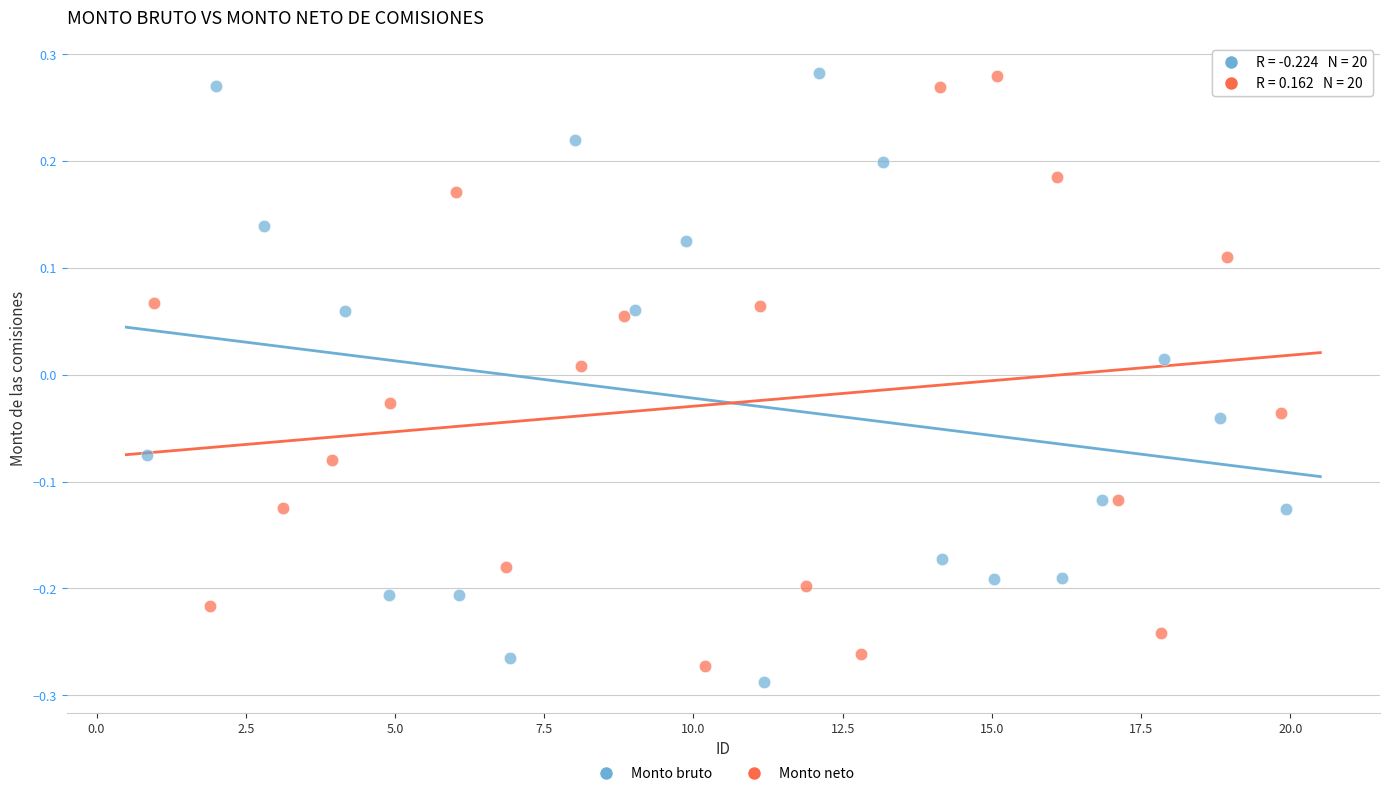

What are all the series names shown in the legend?

Monto bruto, Monto neto